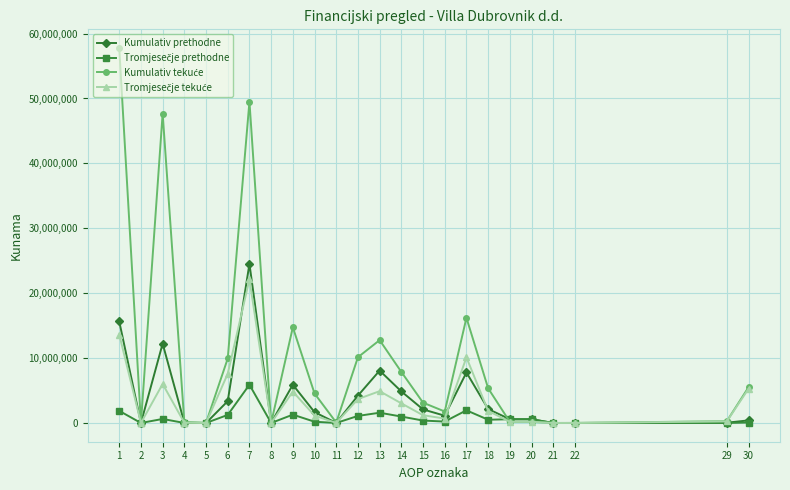

At which category is the sum across all series the highest?

7